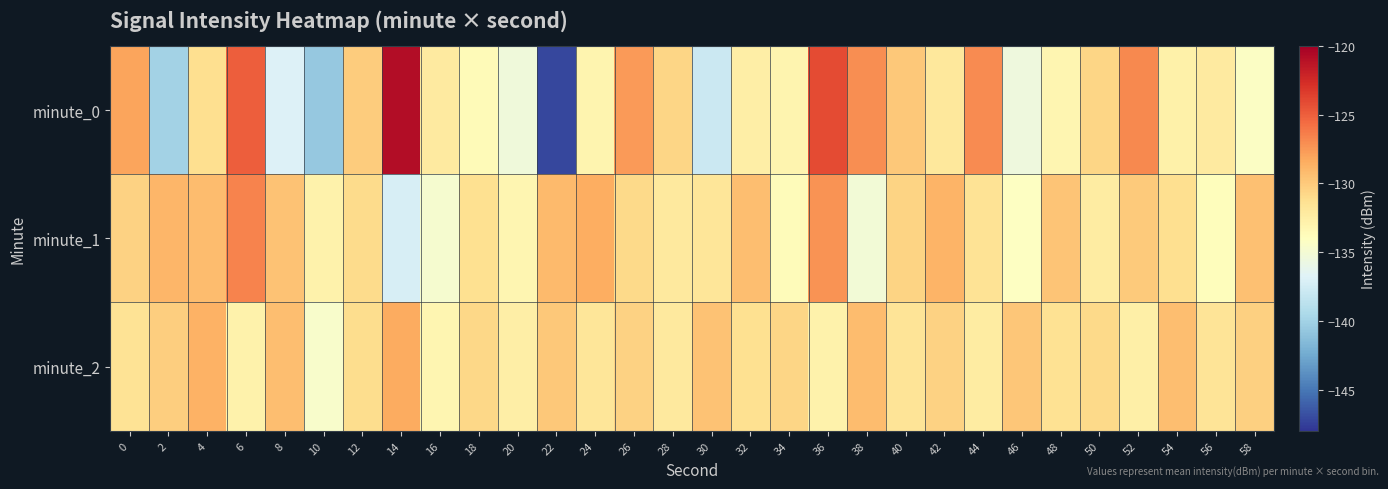

What is the total value across all series at 38?

-391.3